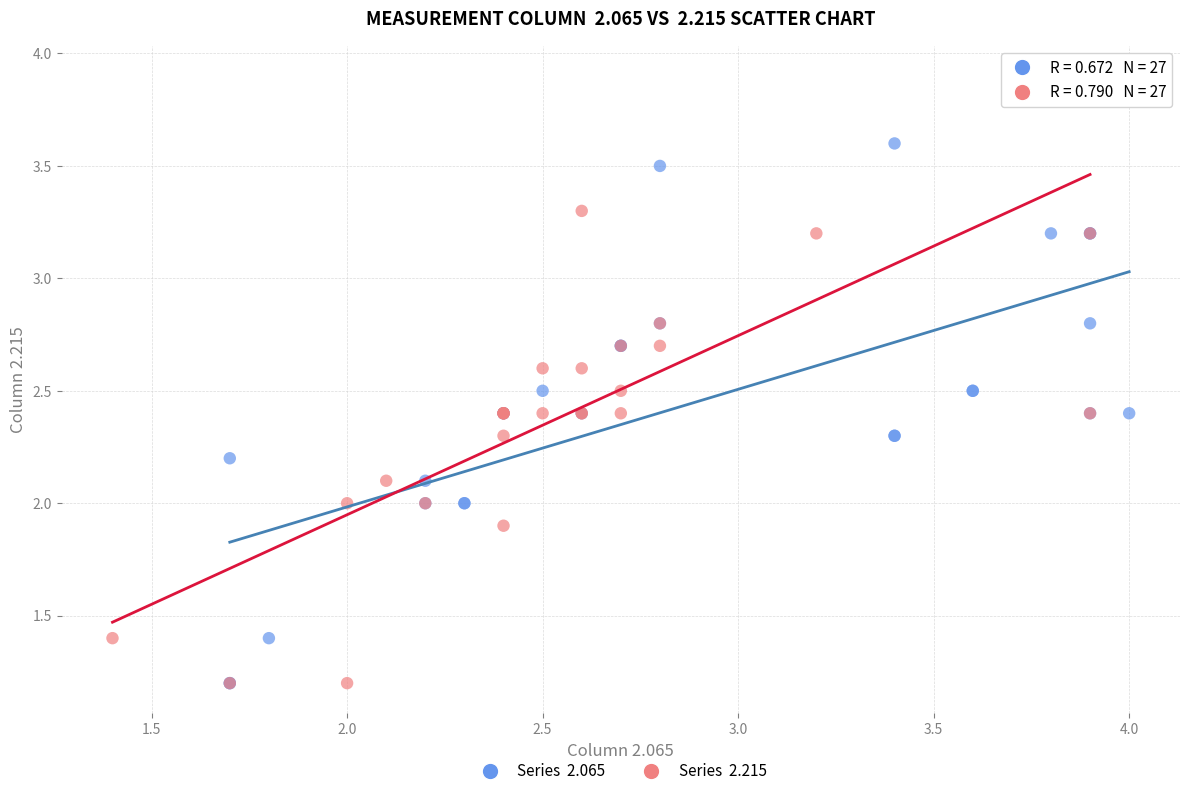

Which series has the widest spread of Y values?

Series 2.215